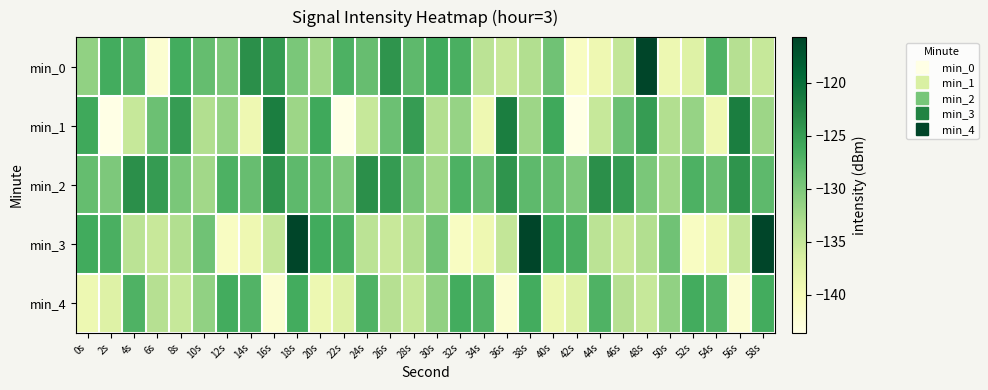

What is the spread (max minus min) of values at 4s?

11.4